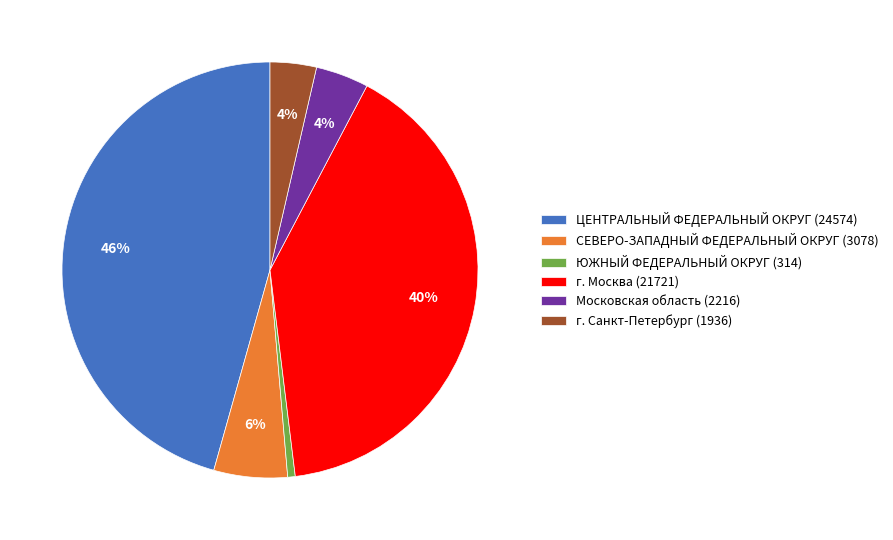

Is there any slice that represents more than half of the pie?

No